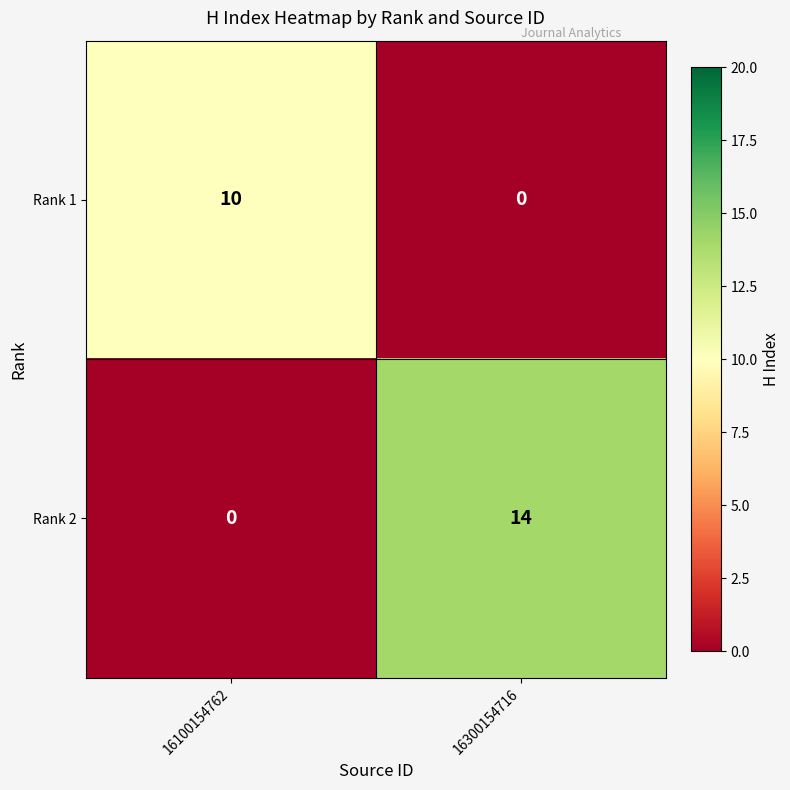

The Rank 2 series shows 0 at 16100154762. True or false?

True